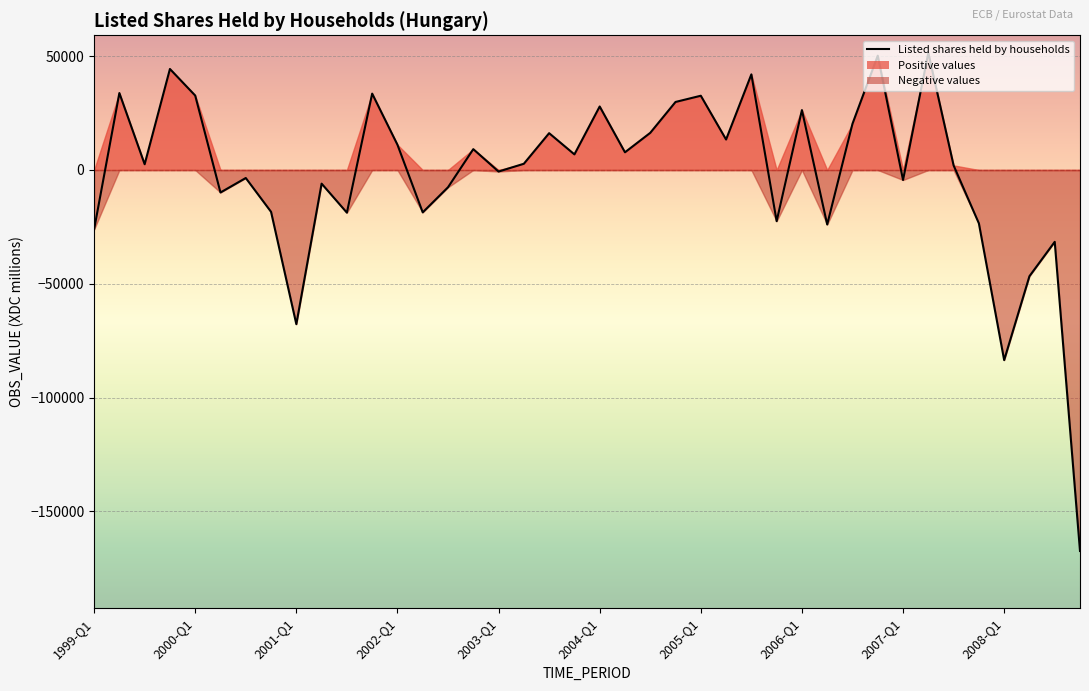

How many interior local peaks (higher than both neighbors) does the data have?

14